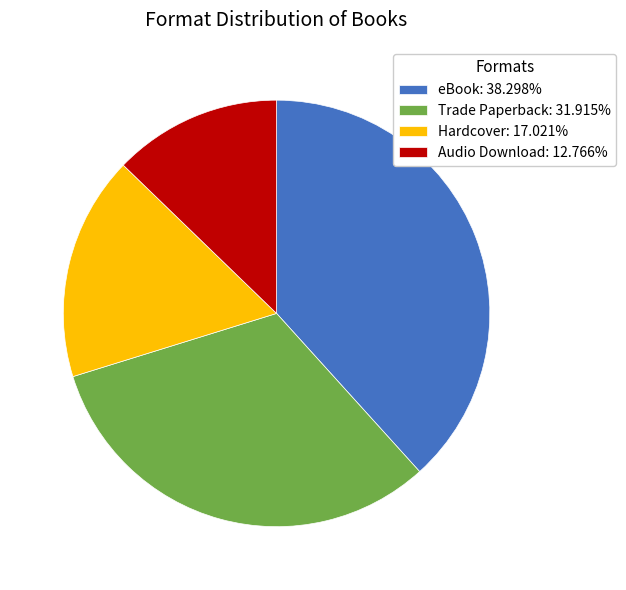

Which category has the smallest portion of the pie?

Audio Download